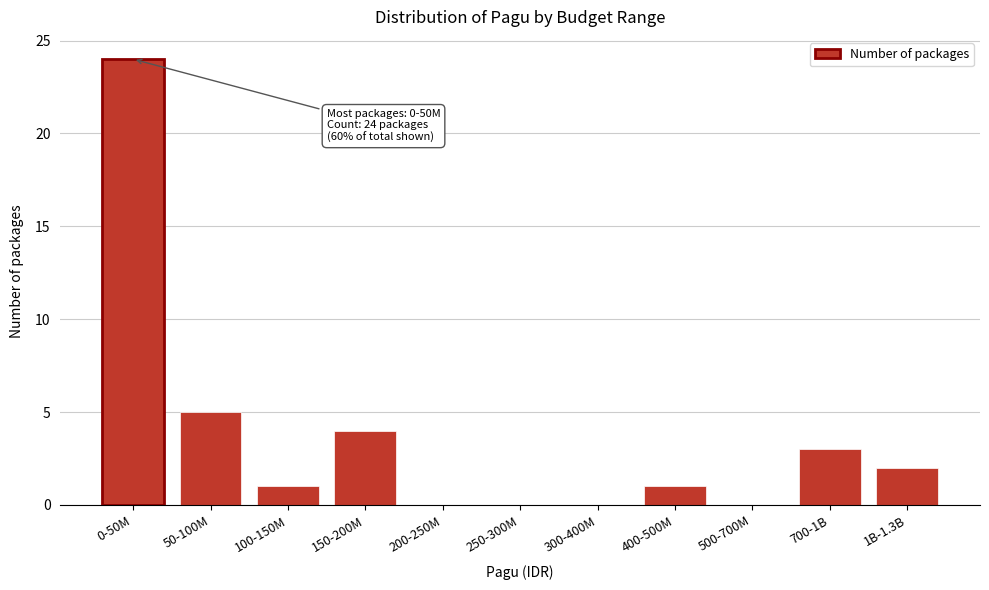

Reading left to right, transcribe all the data shown in this chart.

0-50M=24	50-100M=5	100-150M=1	150-200M=4	200-250M=0	250-300M=0	300-400M=0	400-500M=1	500-700M=0	700-1B=3	1B-1.3B=2